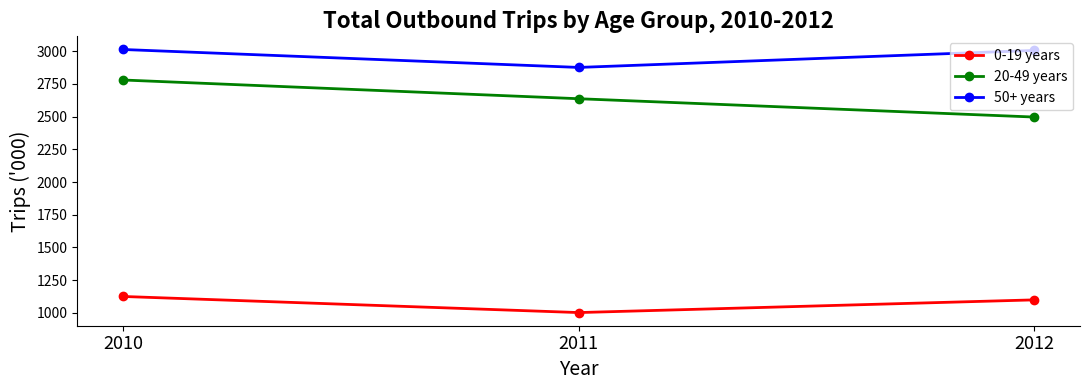

How many 20-49 years values are between 2496 and 2779?

3